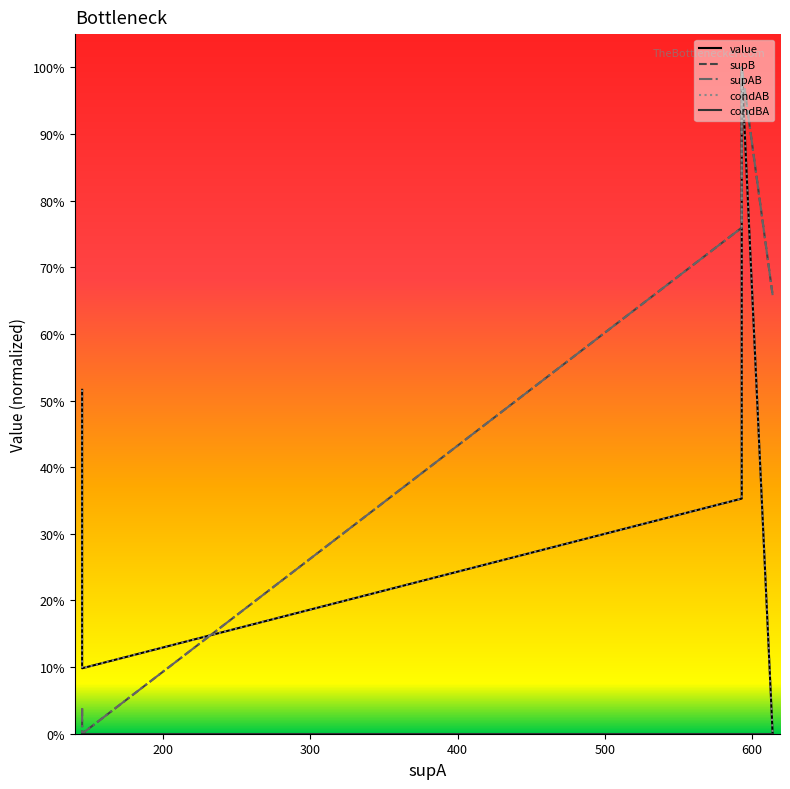

How many data points in condAB are above 0?

12